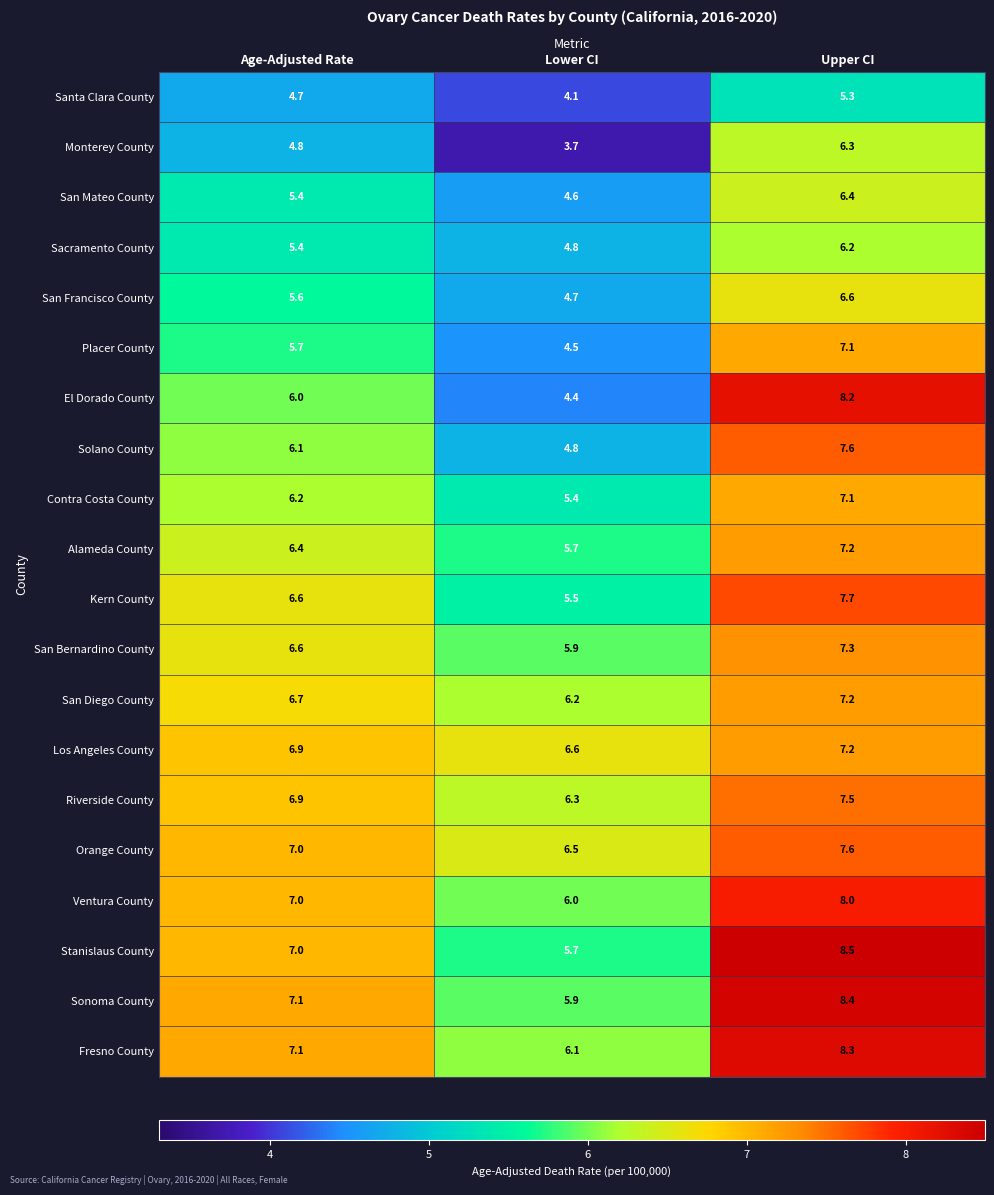

Where is Contra Costa County nearest to the value 6?

Age-Adjusted Rate